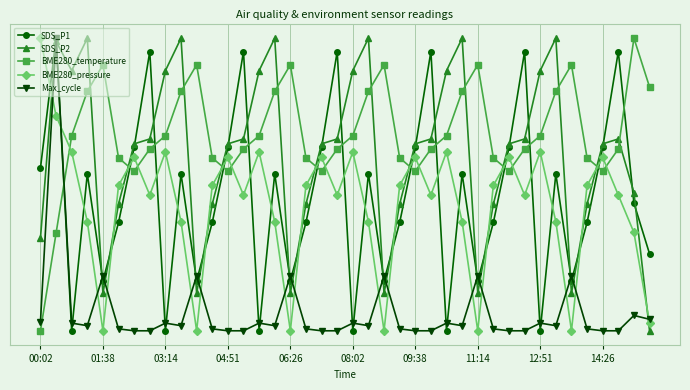

Is this an area chart (filled region under the line)?

No